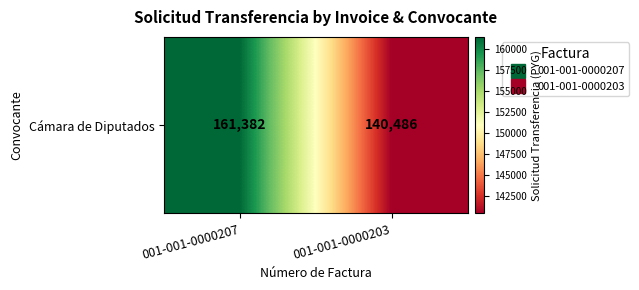

What is the greatest value displayed?

161382